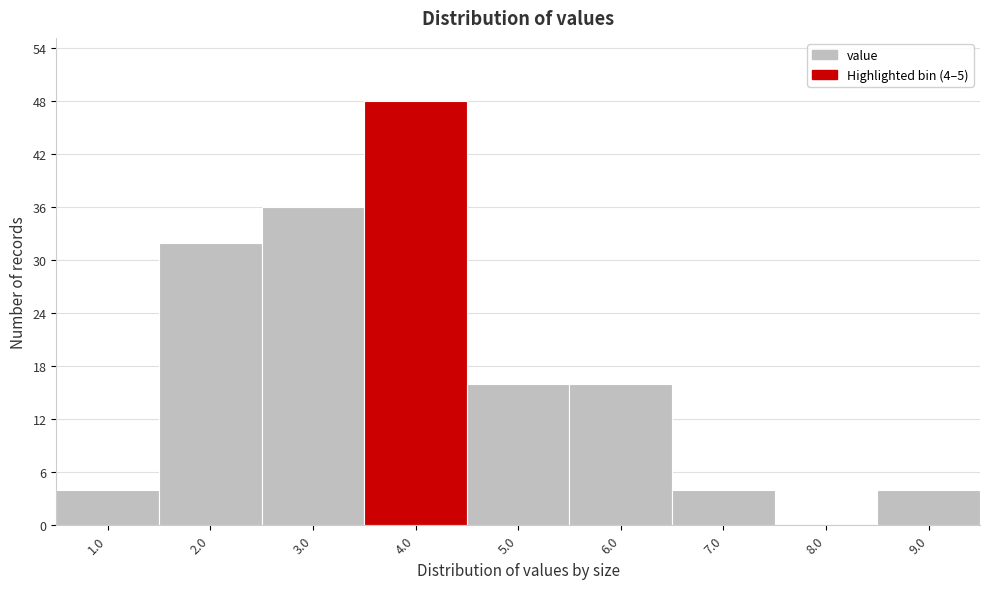

Reading left to right, list all the values displayed in this chart.

1.0=4	2.0=32	3.0=36	4.0=48	5.0=16	6.0=16	7.0=4	8.0=0	9.0=4